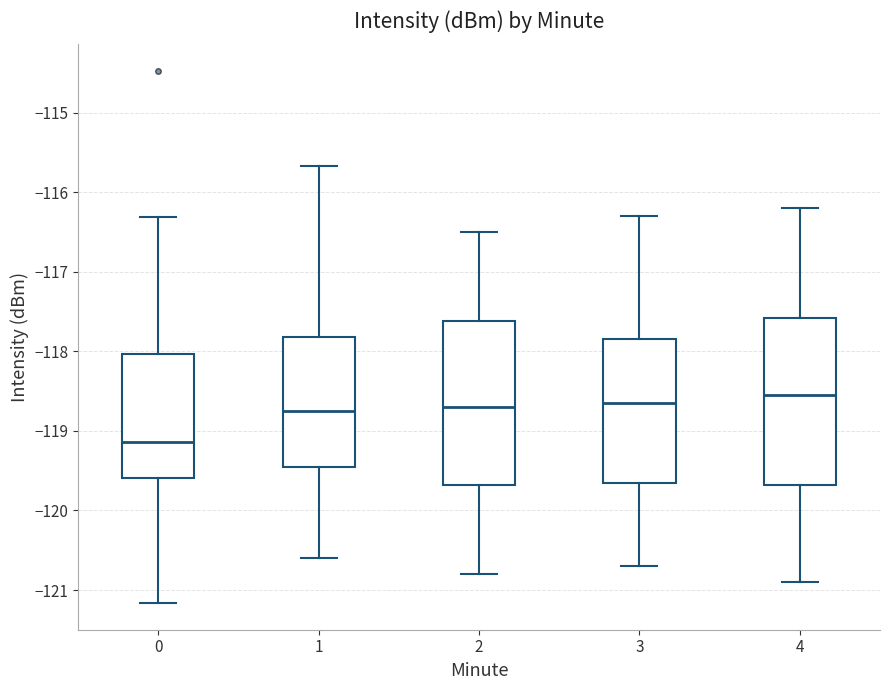

Which box has the lowest median line?

0